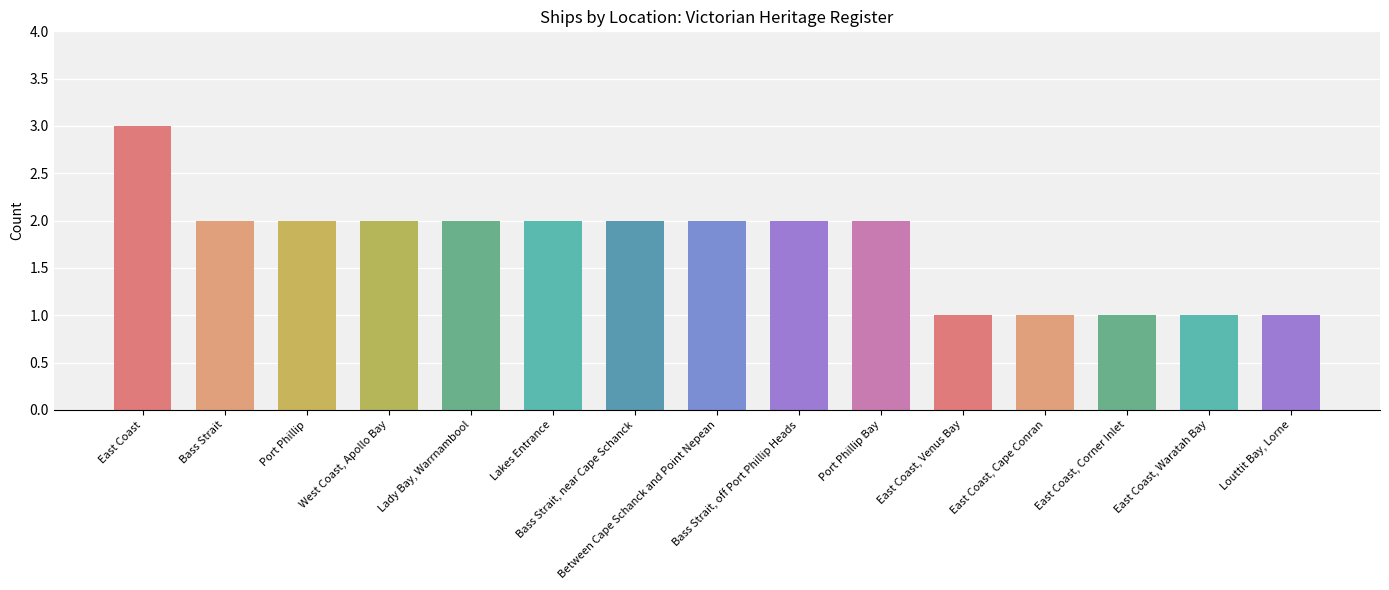

What is the value of the 8th bar from the left?

2